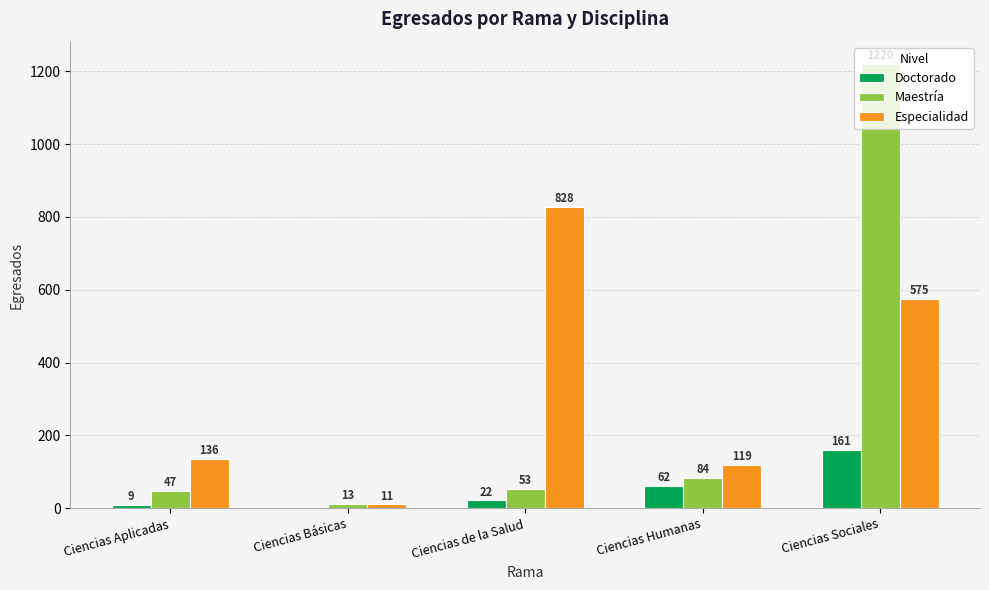

Reading left to right, extract all data points from this chart.

Doctorado: Ciencias Aplicadas=9	Ciencias Básicas=0	Ciencias de la Salud=22	Ciencias Humanas=62	Ciencias Sociales=161
Maestría: Ciencias Aplicadas=47	Ciencias Básicas=13	Ciencias de la Salud=53	Ciencias Humanas=84	Ciencias Sociales=1220
Especialidad: Ciencias Aplicadas=136	Ciencias Básicas=11	Ciencias de la Salud=828	Ciencias Humanas=119	Ciencias Sociales=575